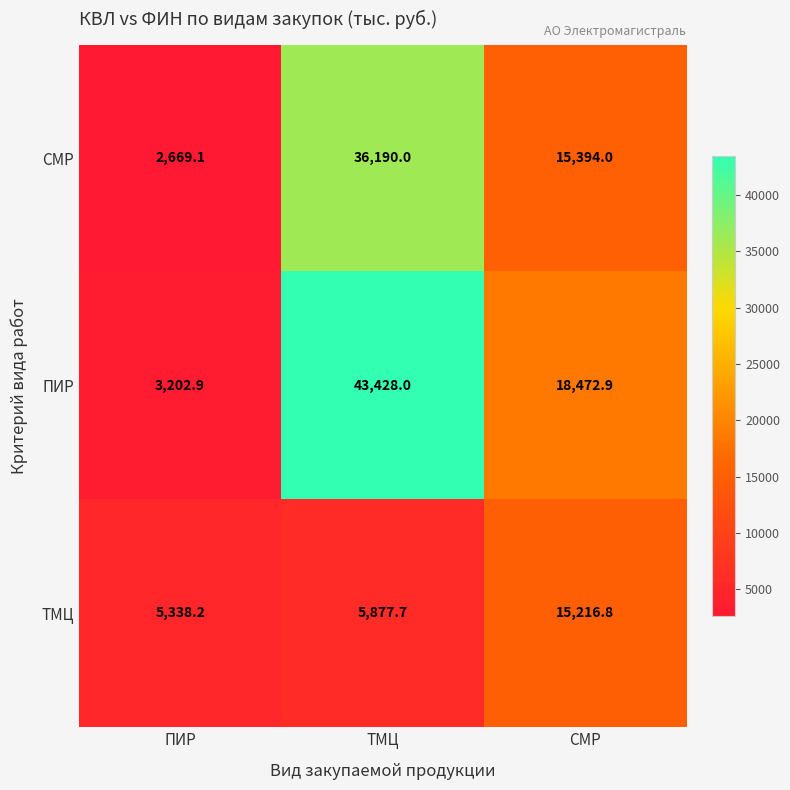

What is the smallest value displayed?

2669.1